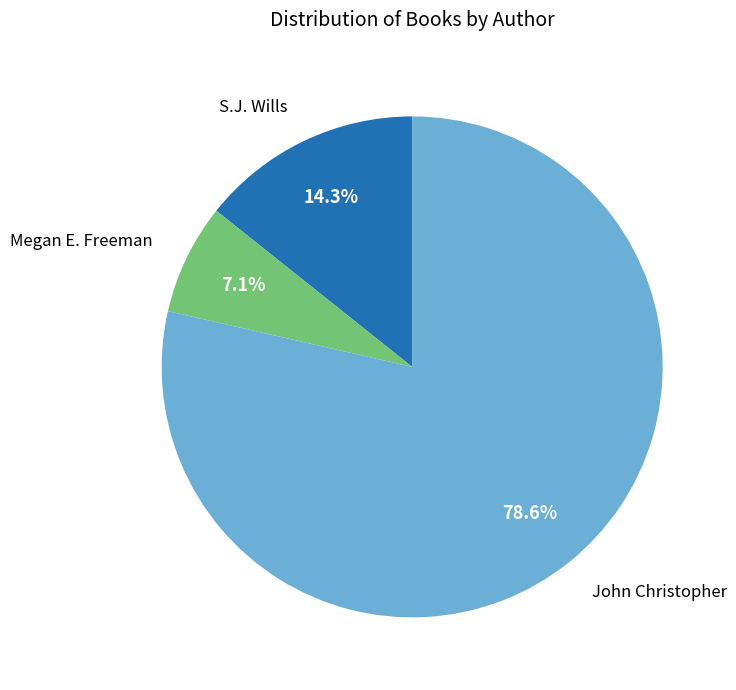

Does any single category account for the majority?

Yes